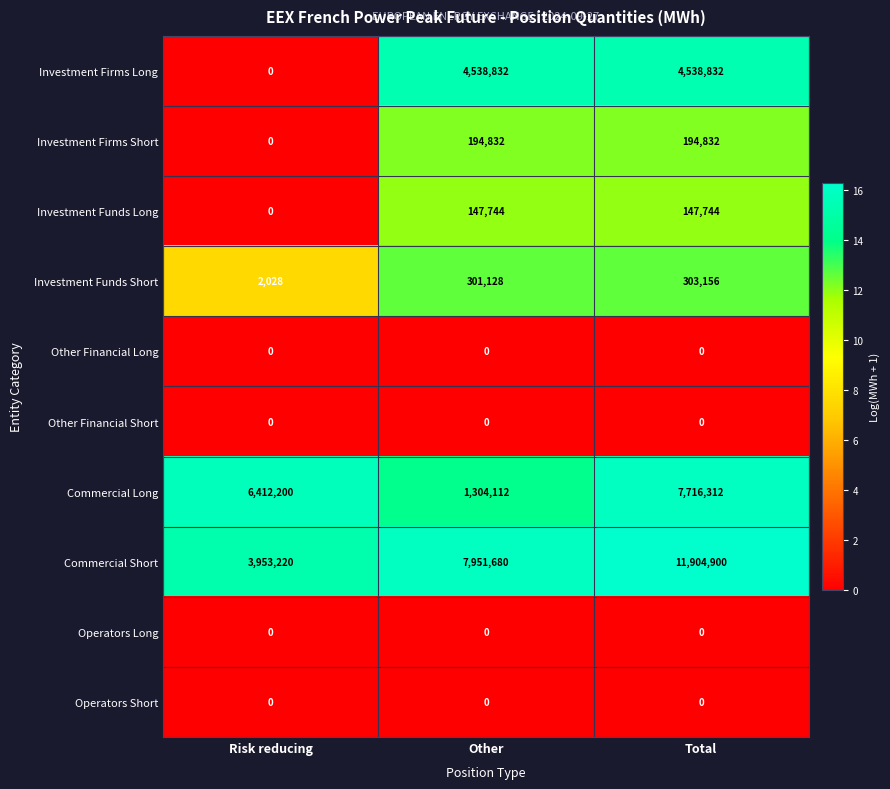

Which category has the lowest value in the Investment Firms Short series?

Risk reducing